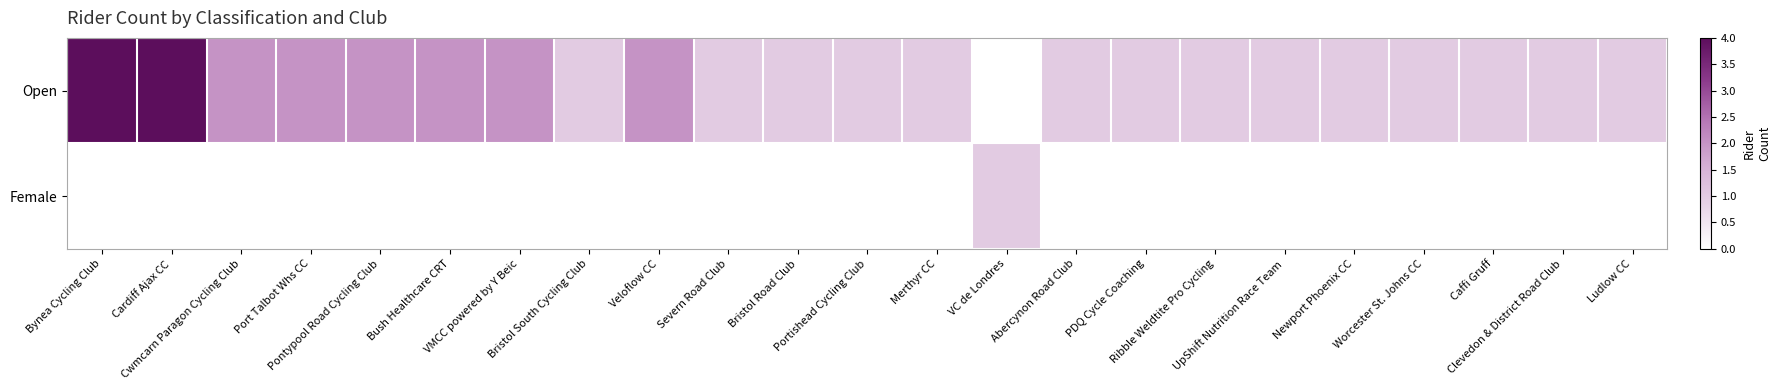

Rank the series at Caffi Gruff from highest to lowest value.

Open, Female